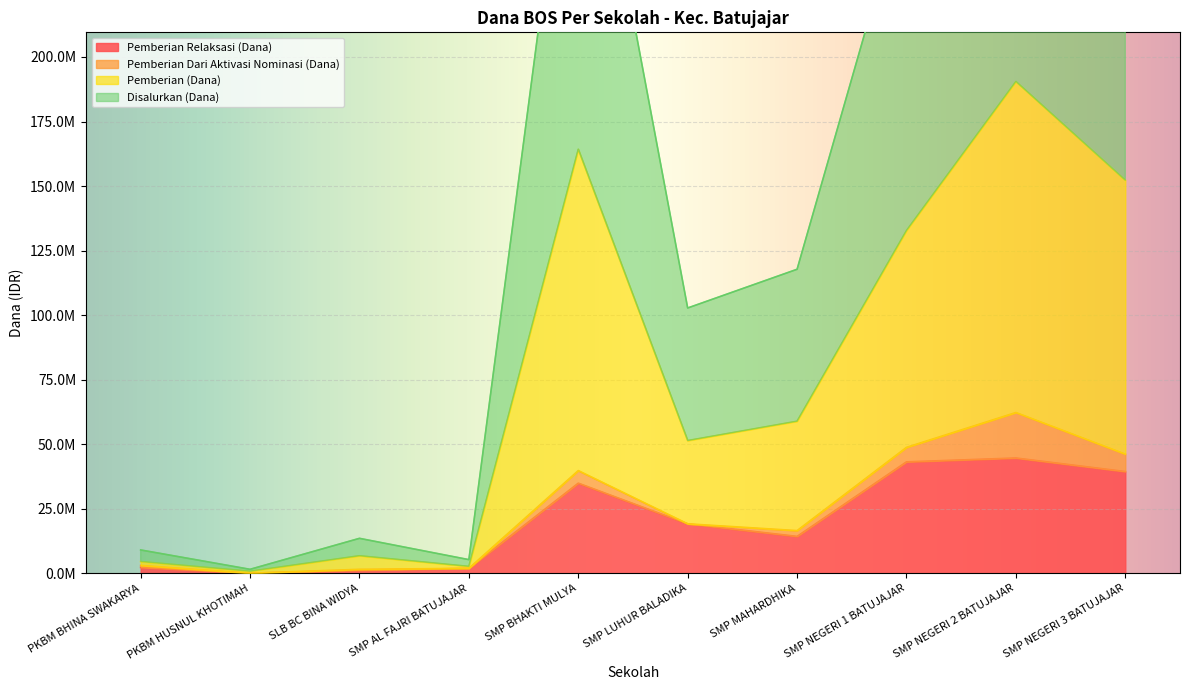

In Pemberian (Dana), how many points are higher than both neighbors (excluding endpoints)?

3